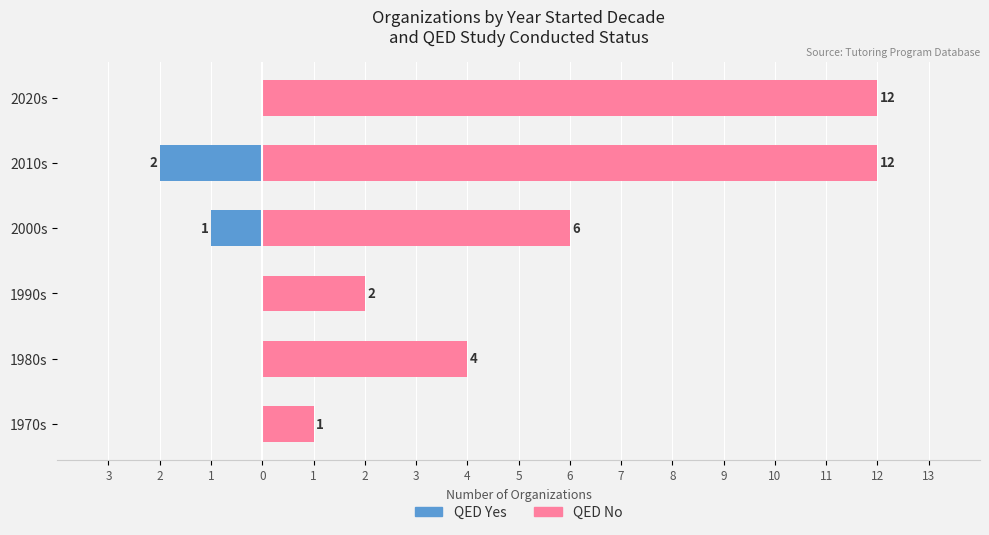

What is the sum of all QED No values?

37